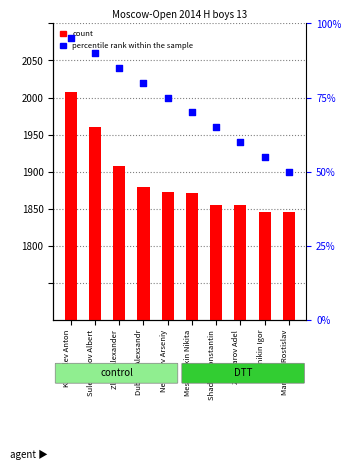

Which series has the largest Y range (max minus min)?

count